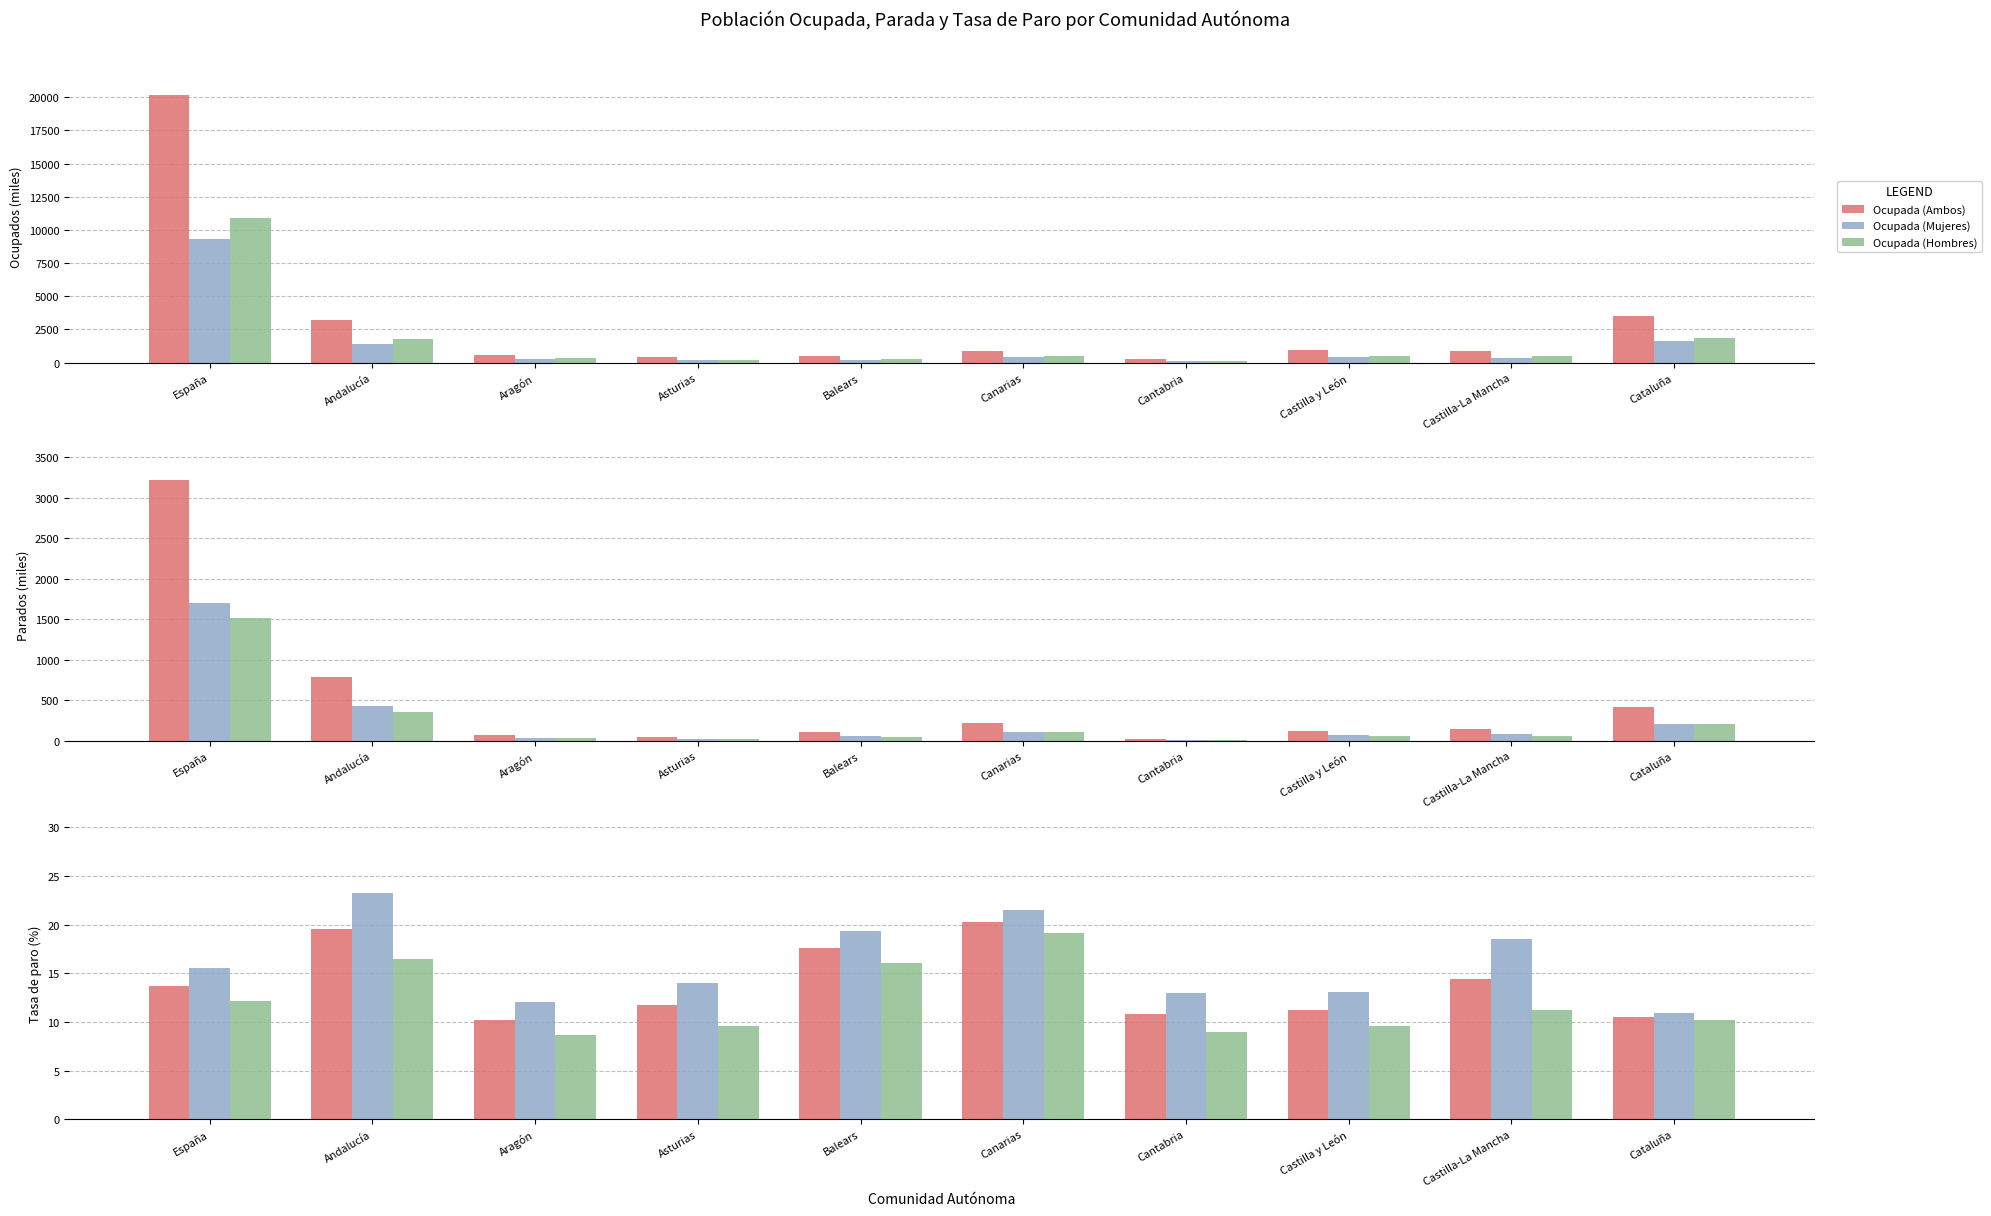

What is the difference between the Ocupada (Ambos) values at Castilla y León and Balears?

470.0